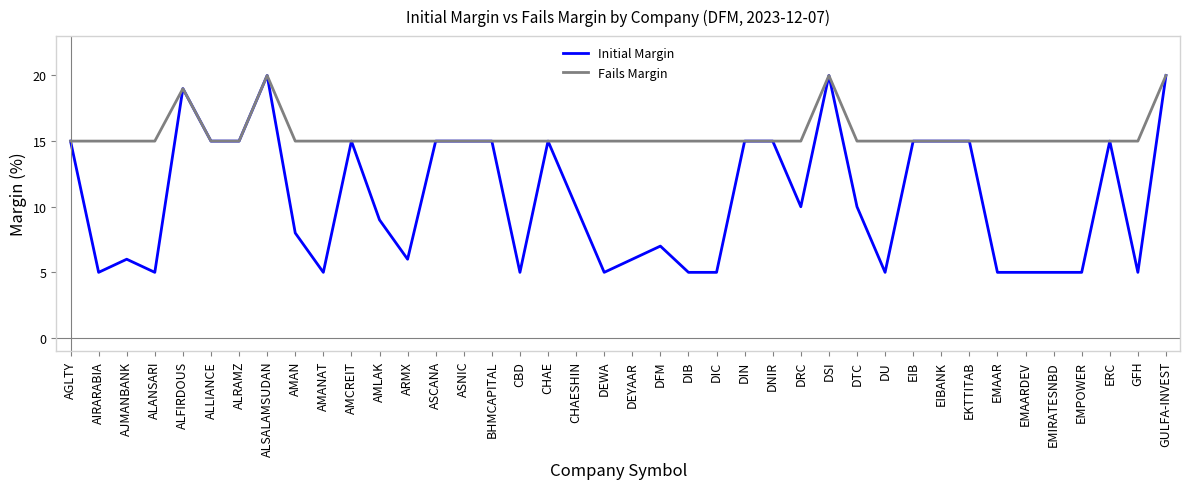

Rank the series by their average value, from highest to lowest.

Fails Margin, Initial Margin